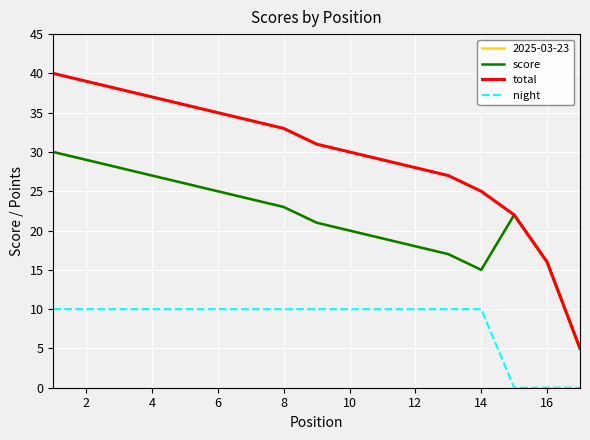

True or false: total has more than 1 interior local peaks.

False